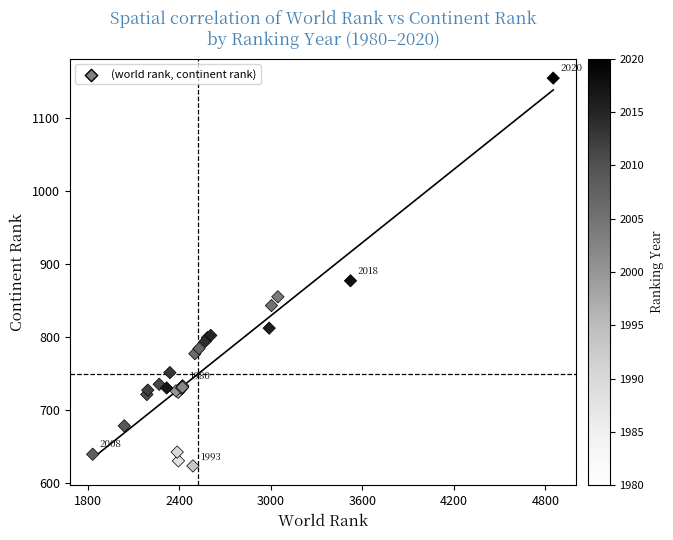

What Y value in the scatter plot is closest to 889?

877